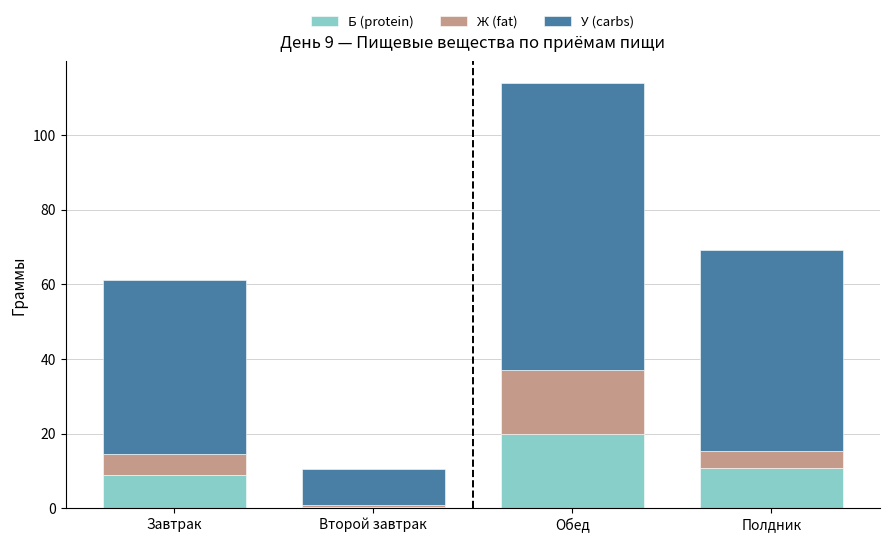

Reading left to right, what are the values for Б (protein)?

Завтрак=9.0	Второй завтрак=0.4	Обед=19.8	Полдник=10.8